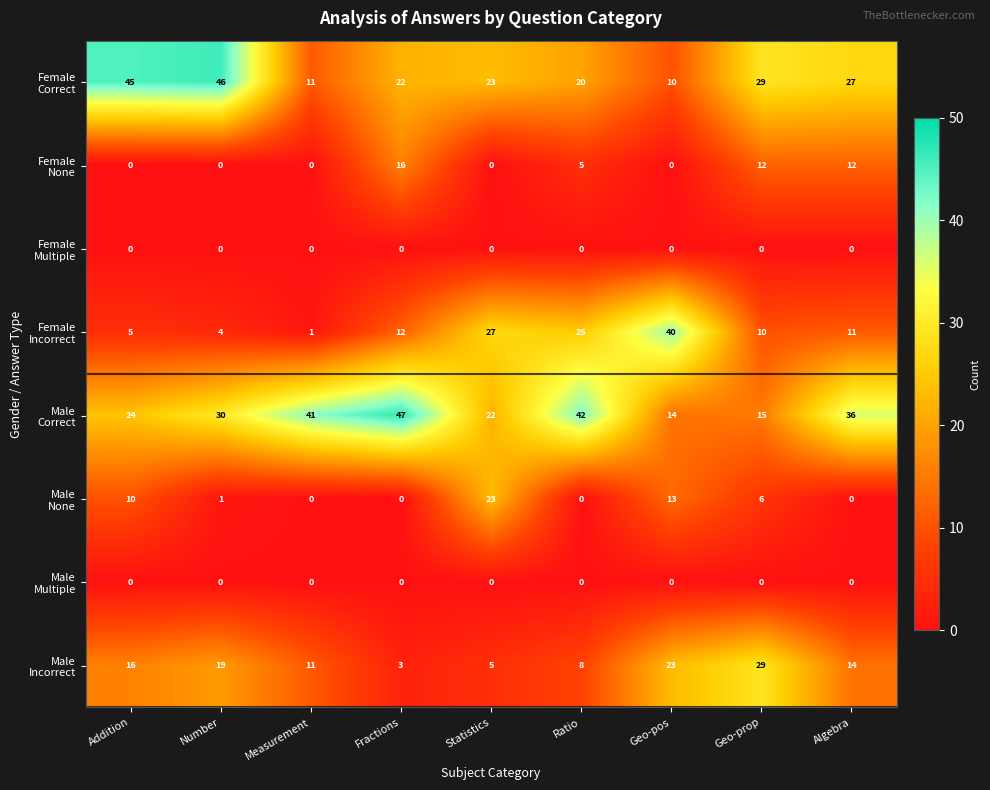

At which category does the chart reach its peak across all series?

Fractions